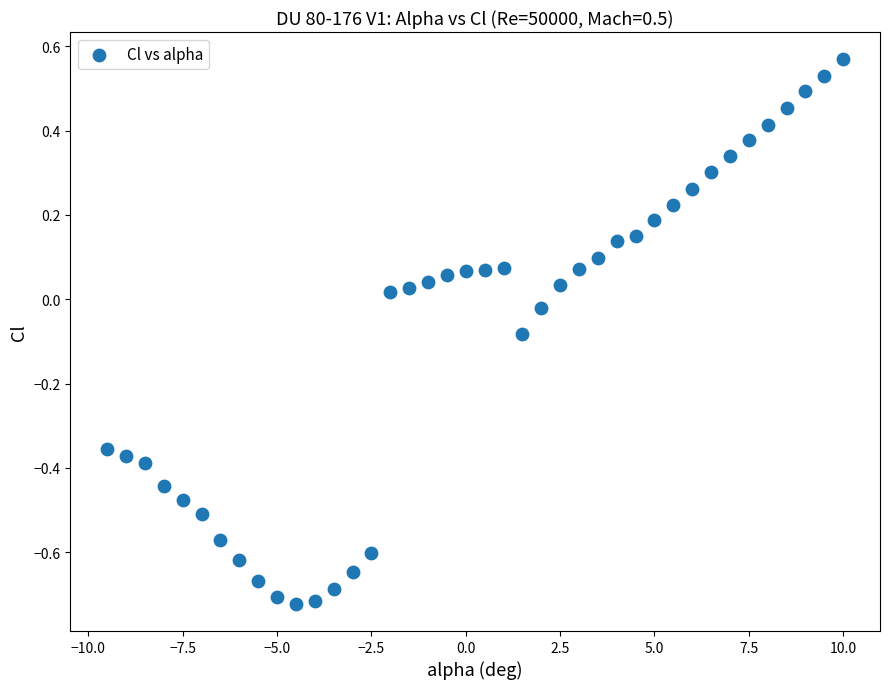

What is the range of X values (max minus min)?

19.5